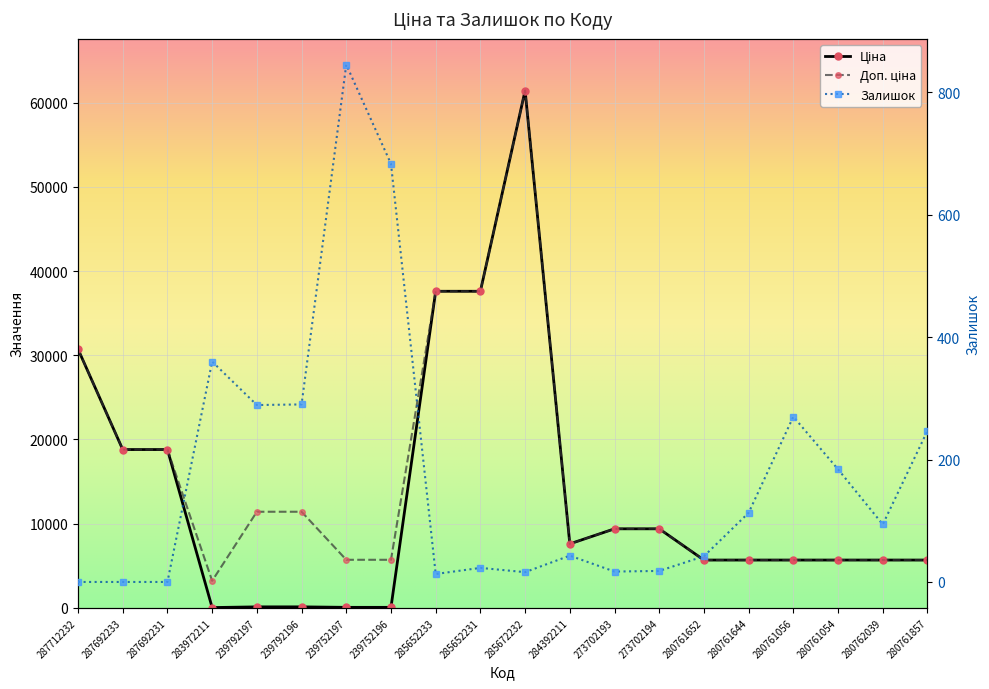

At which category is the sum across all series the highest?

285672232